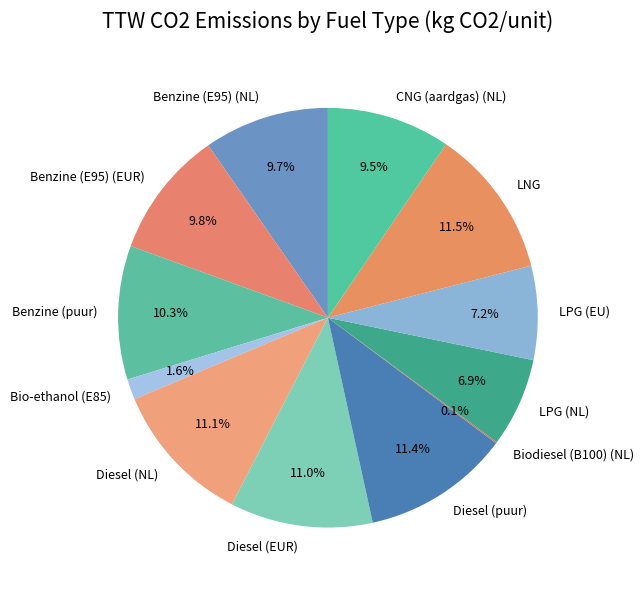

Between Diesel (NL) and Benzine (E95) (NL), which is larger?

Diesel (NL)